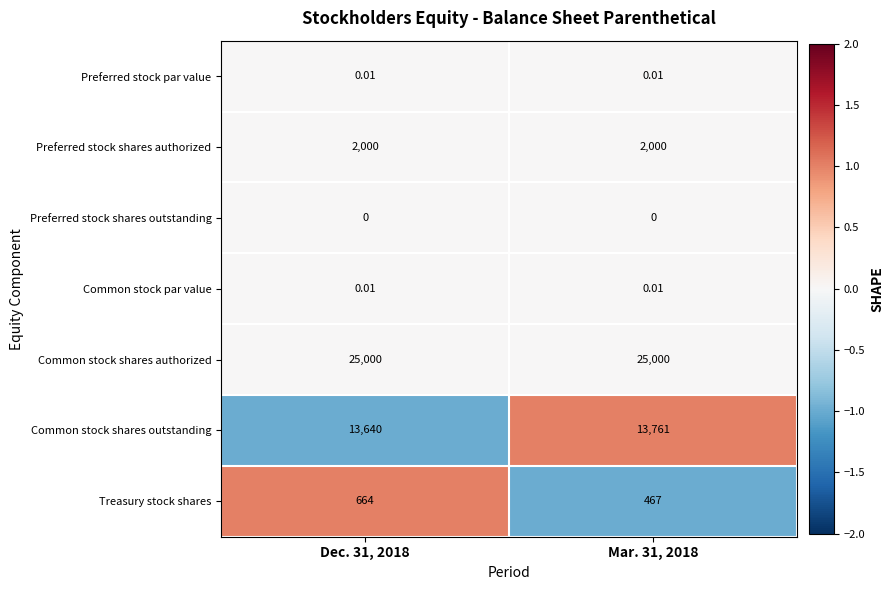

Which series has the largest total across all categories?

Common stock shares authorized